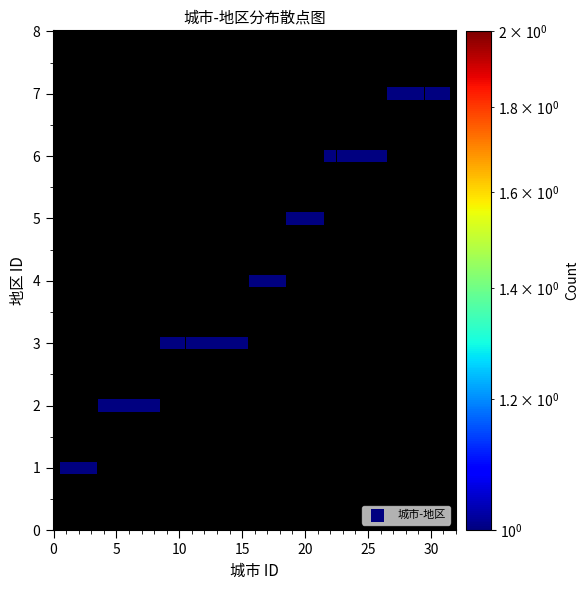

What is the range of Y values (max minus min)?

6